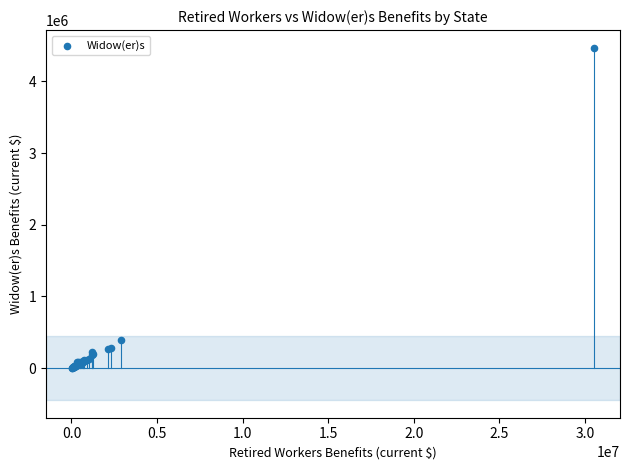

What Y value in the scatter plot is closest to 2237714?

389333